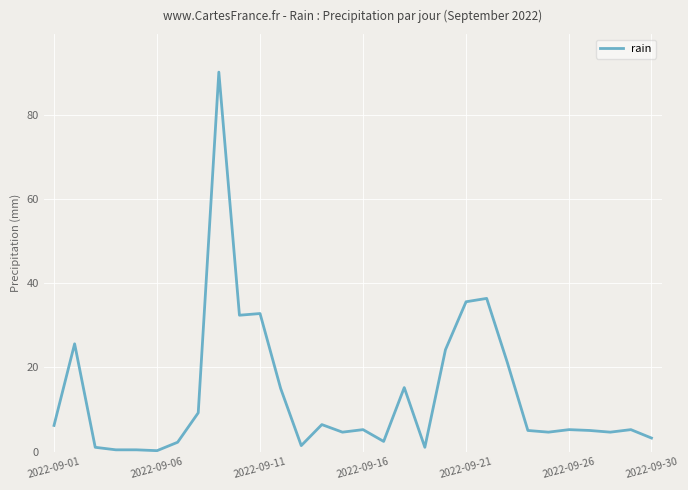

What is the greatest value displayed?

90.2